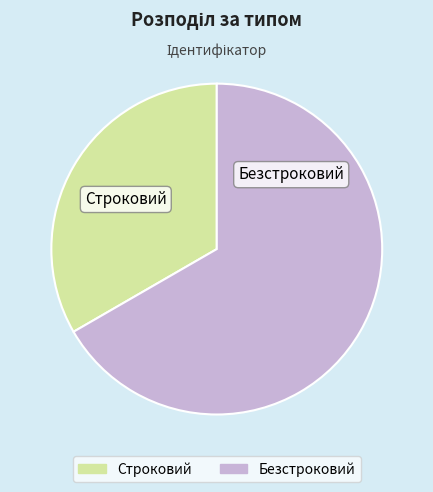

What is the largest slice in the pie chart?

Безстроковий